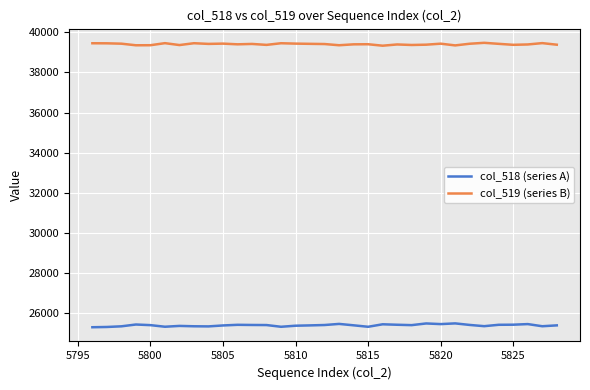

What is the smallest value displayed?

25270